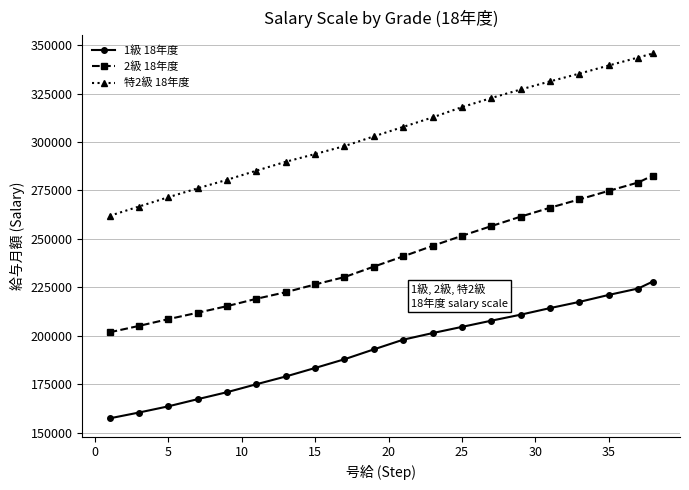

Which series has the widest spread of values?

特2級 18年度